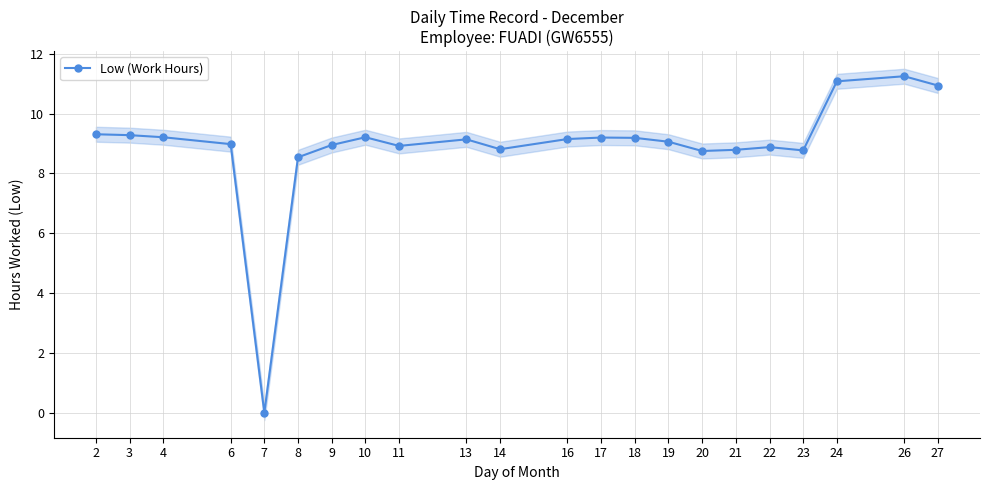

What is the sum of all values?

195.4